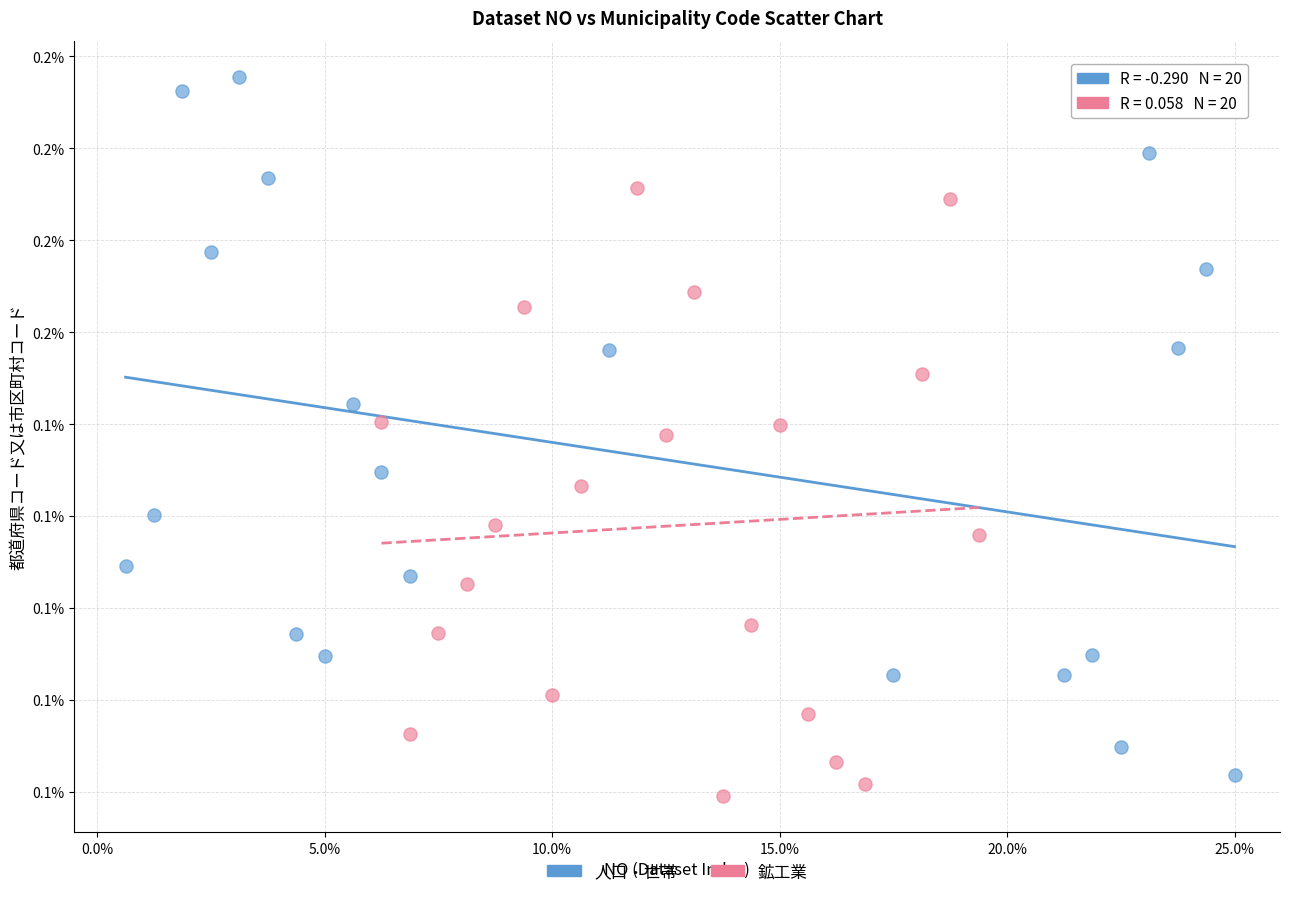

Which series reaches the minimum Y coordinate?

鉱工業